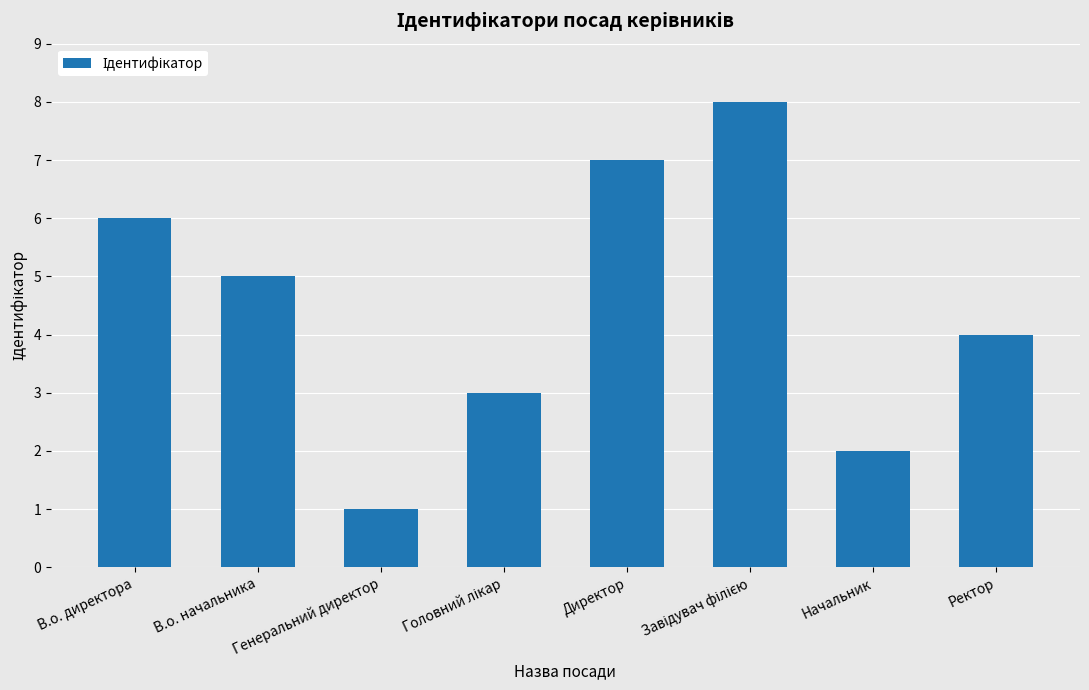

What is the difference between the maximum and minimum values?

7